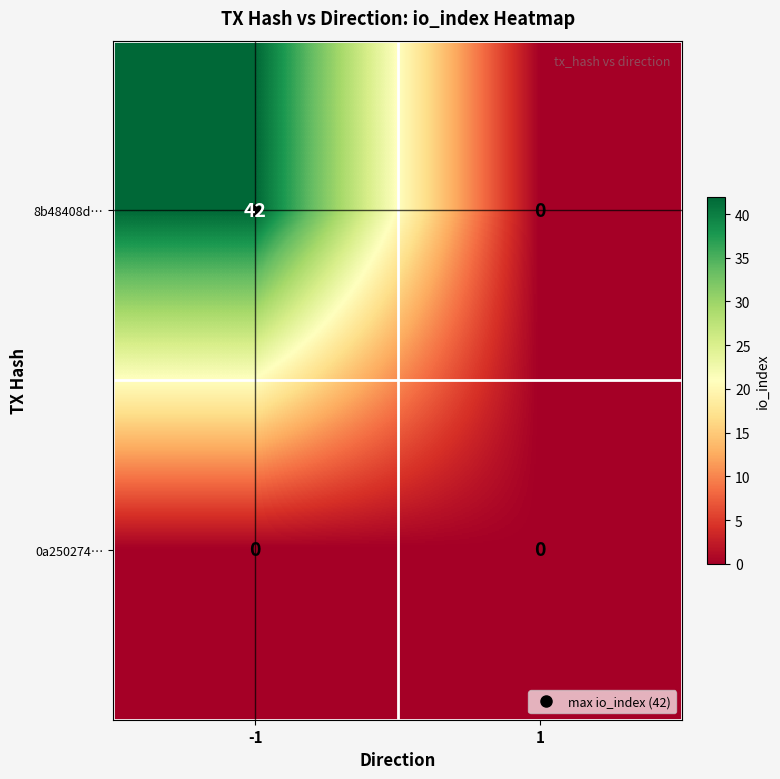

List the series in order of their overall mean, lowest first.

0a250274…, 8b48408d…